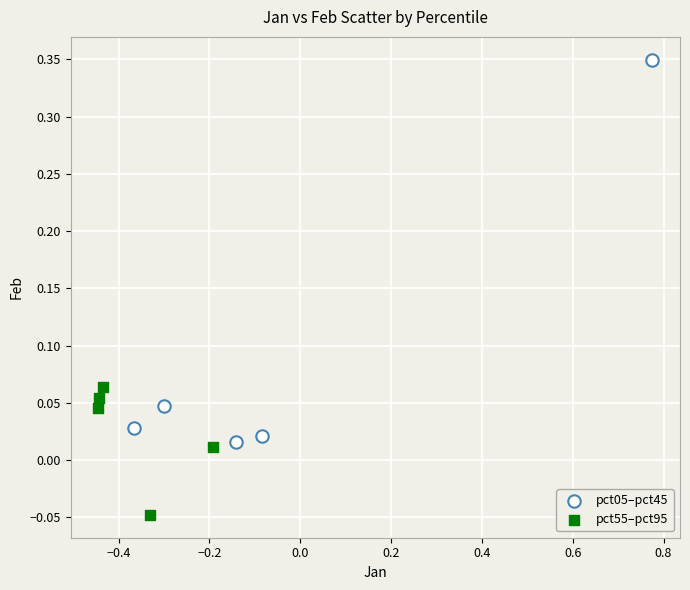

Which series has the largest Y range (max minus min)?

pct05–pct45